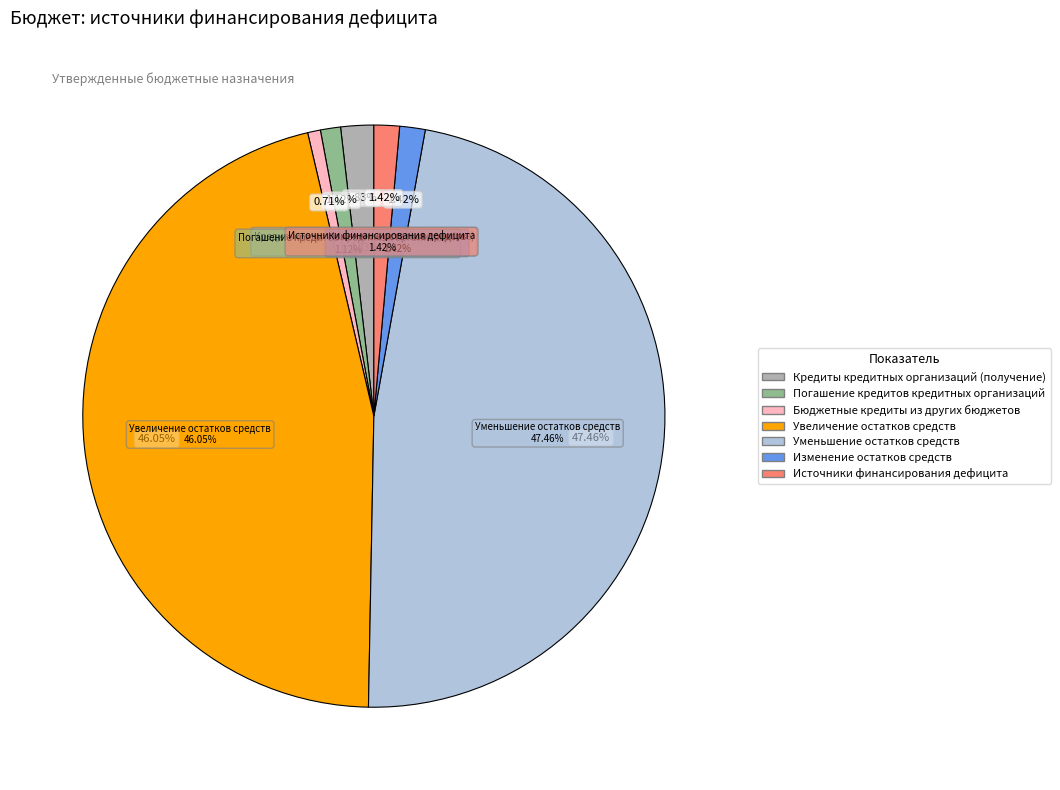

To the nearest percent, what is the difference between the Изменение остатков средств and Бюджетные кредиты из других бюджетов slice percentages?

1%